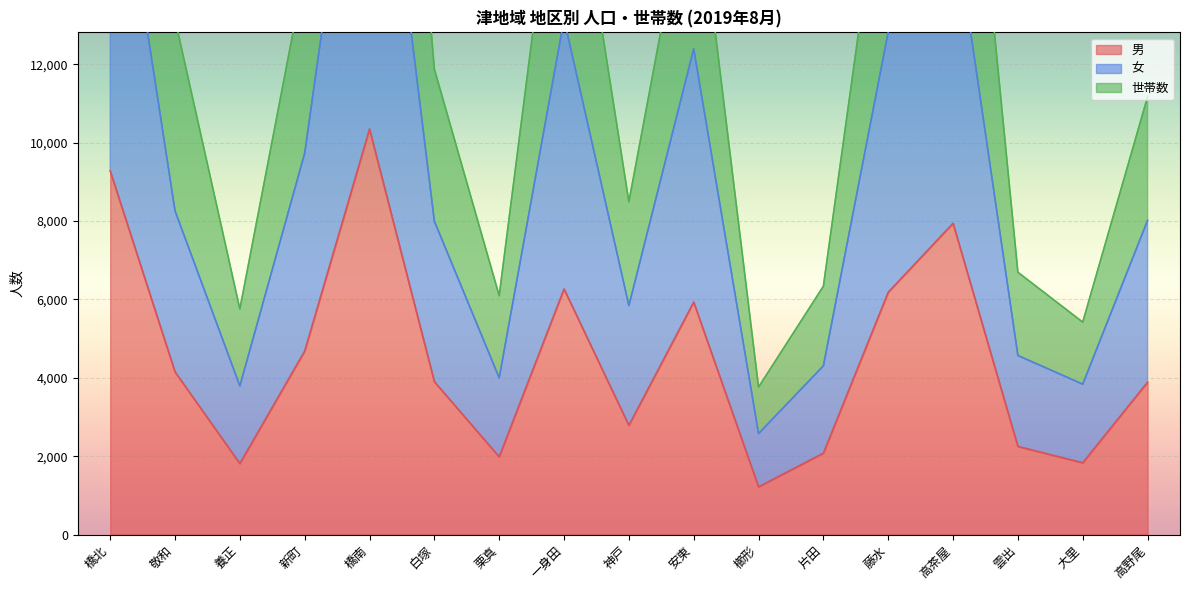

What is the difference between the second highest and second lowest values in the 女 series?

15223